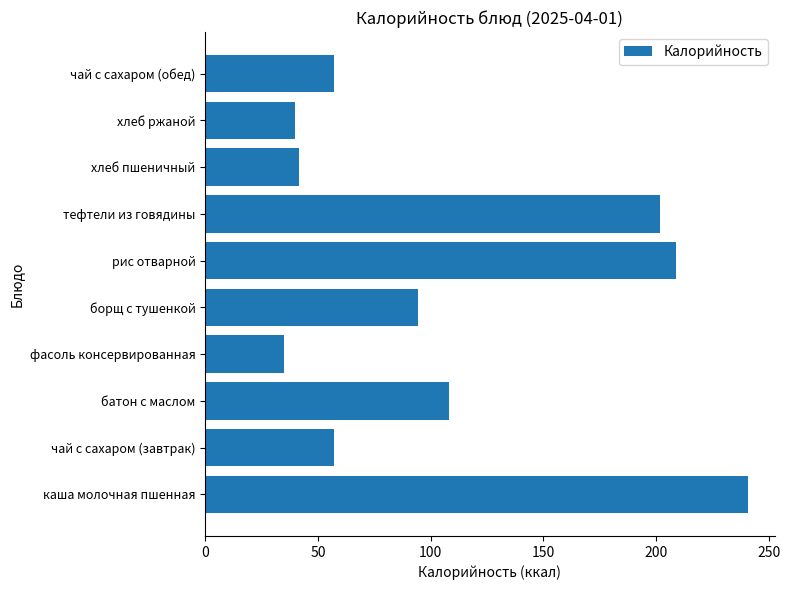

What is the change in value from чай с сахаром (завтрак) to рис отварной?

+152.0